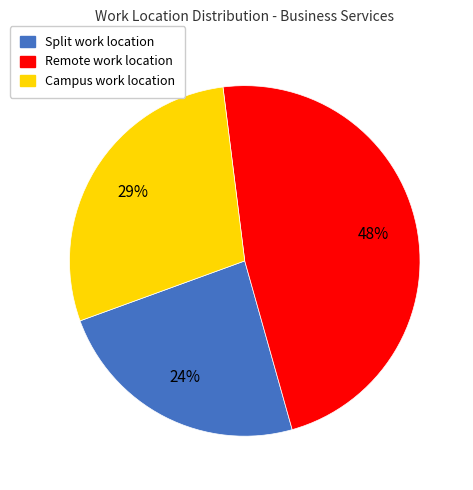

Which slice is the largest?

Remote